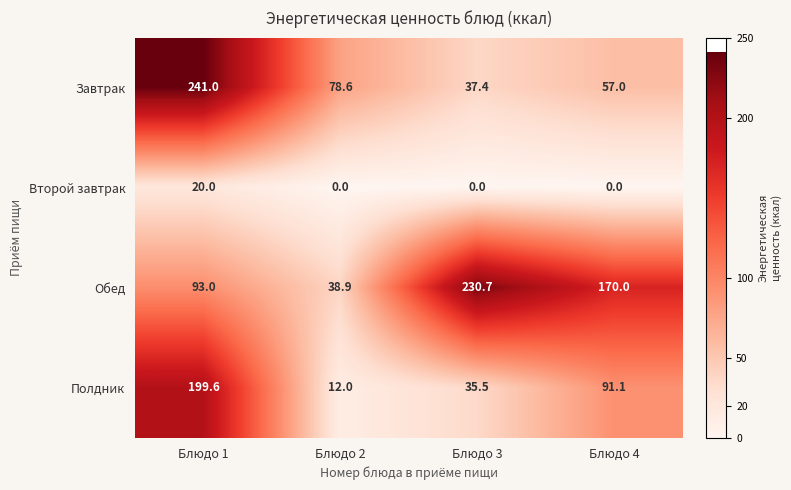

What is the highest value of the Обед series?

230.7